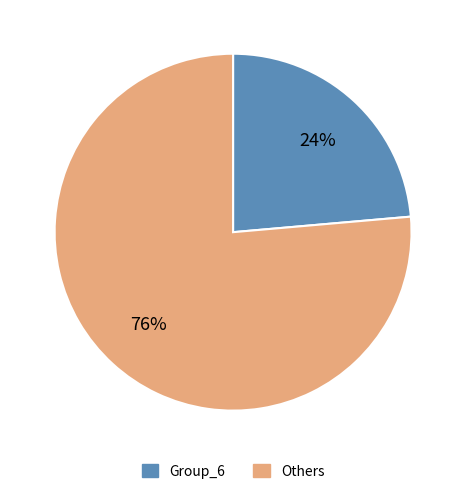

Is Group_6 the majority of the pie?

No